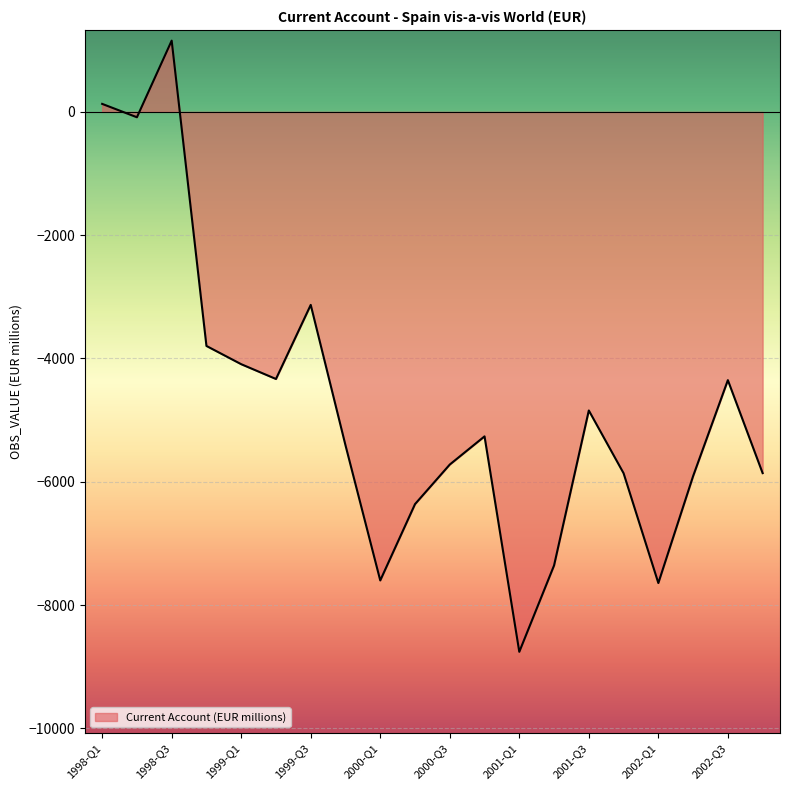

How many lines are shown in the chart?

1